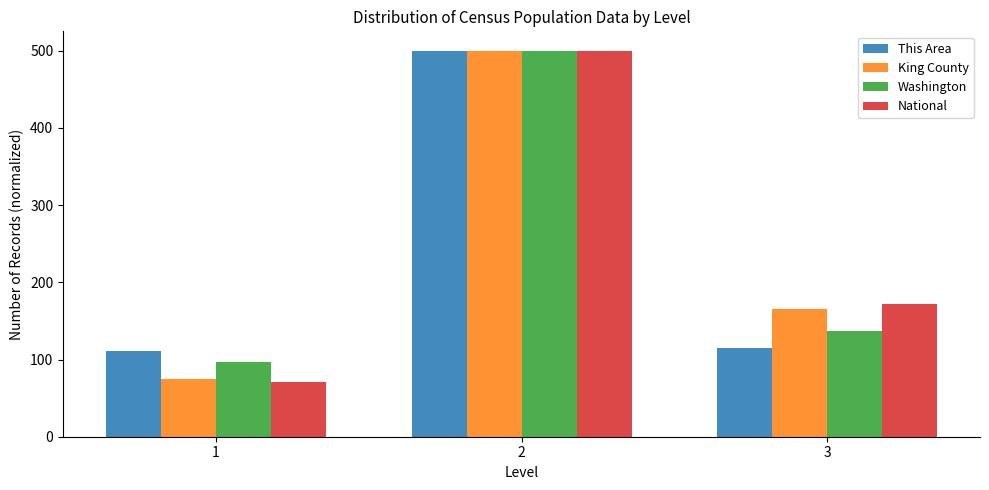

Reading left to right, extract all data points from this chart.

This Area: 111.4	500.0	115.5
King County: 75.1	500.0	165.3
Washington: 96.7	500.0	136.4
National: 70.8	500.0	171.8